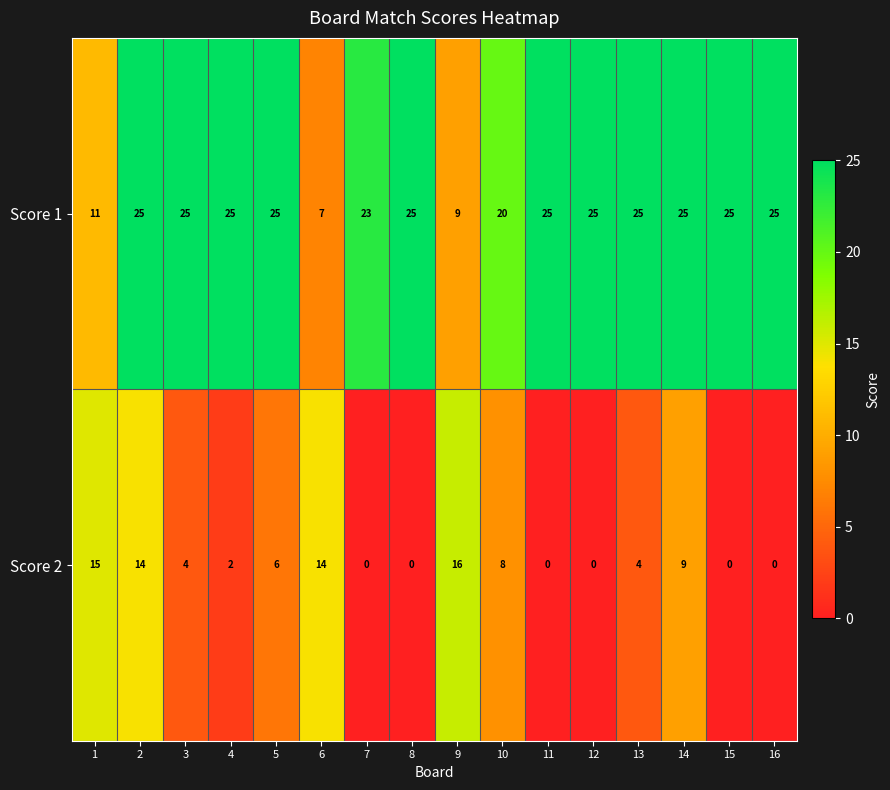

At which label does Score 2 reach its peak?

9